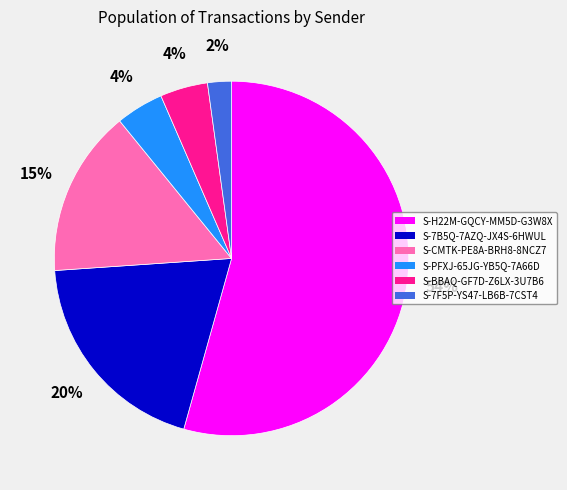

Is S-BBAQ-GF7D-Z6LX-3U7B6 the majority of the pie?

No